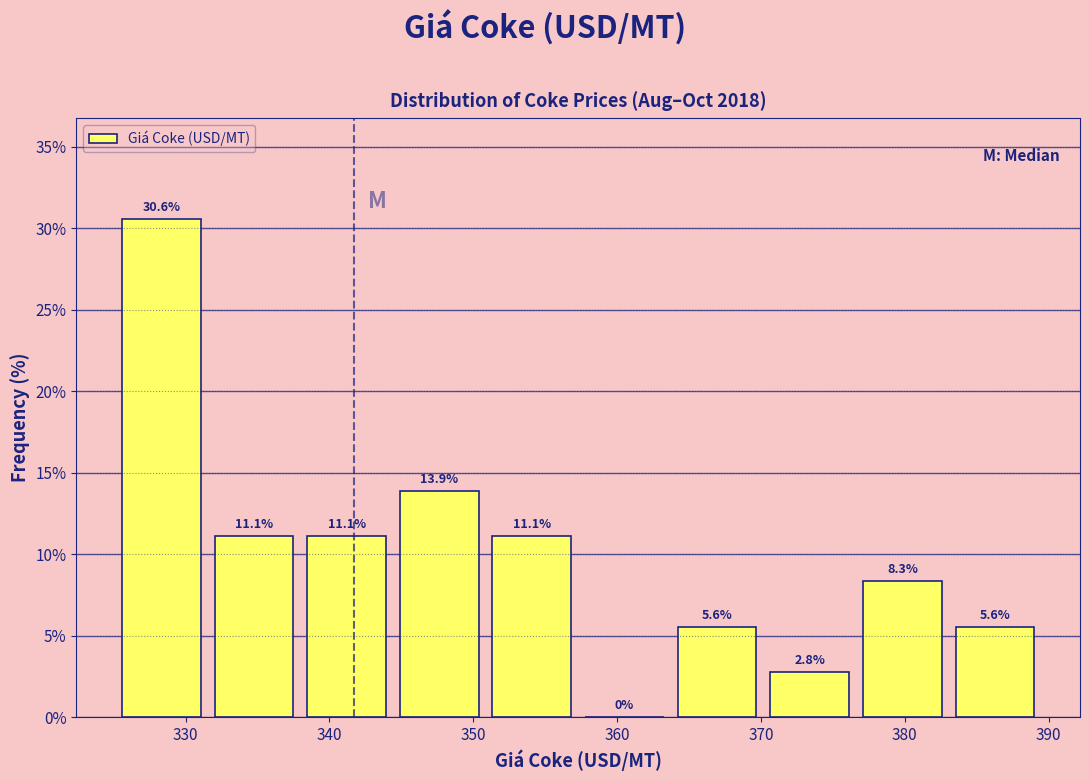

How tall is the bar that spans 345 to 351 on the x-axis? The bar edges are not printed on the chart, so give them approximately, as read against the axis.

13.9